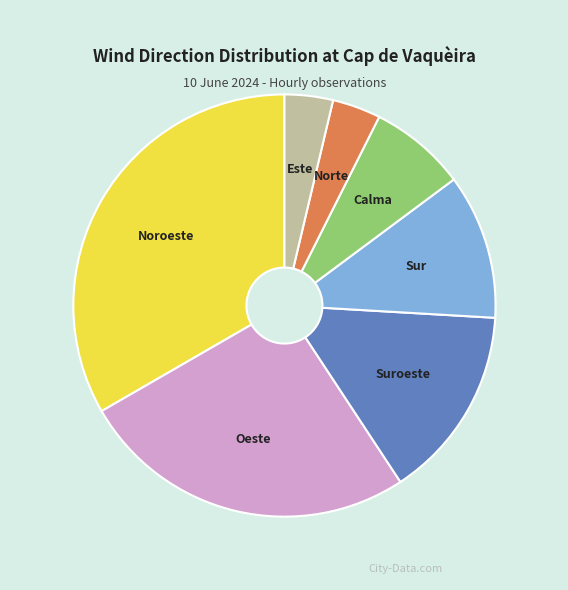

Which slice is the largest?

Noroeste